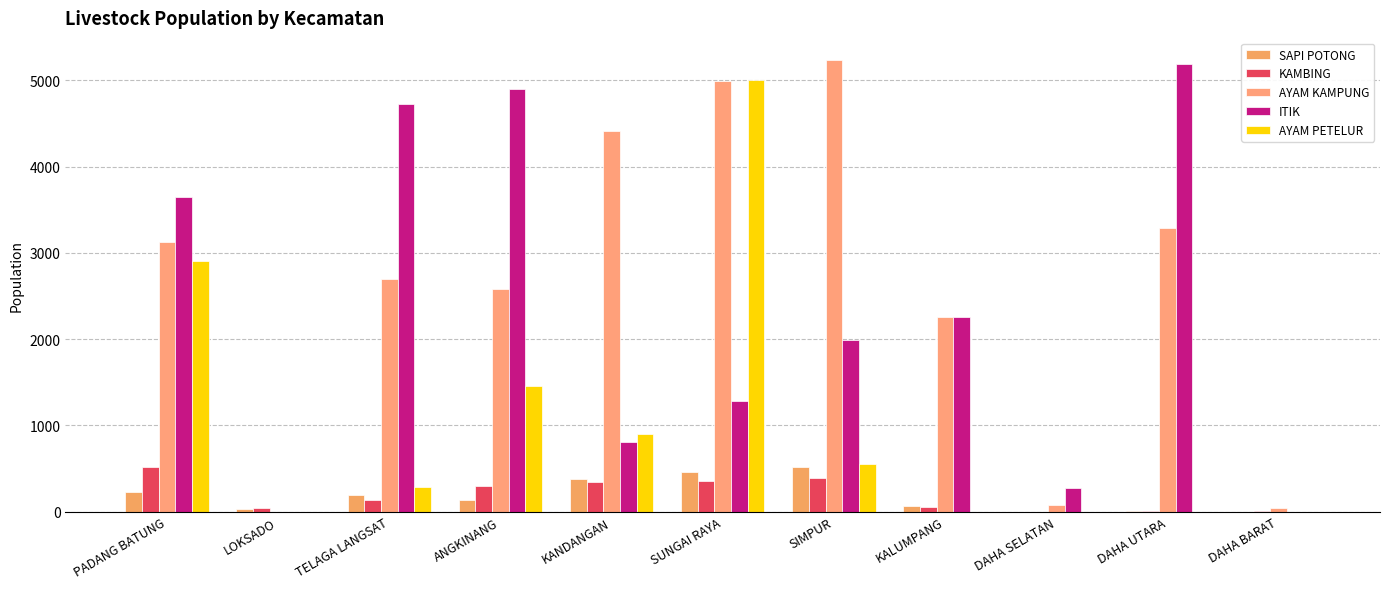

What are all the series names shown in the legend?

SAPI POTONG, KAMBING, AYAM KAMPUNG, ITIK, AYAM PETELUR